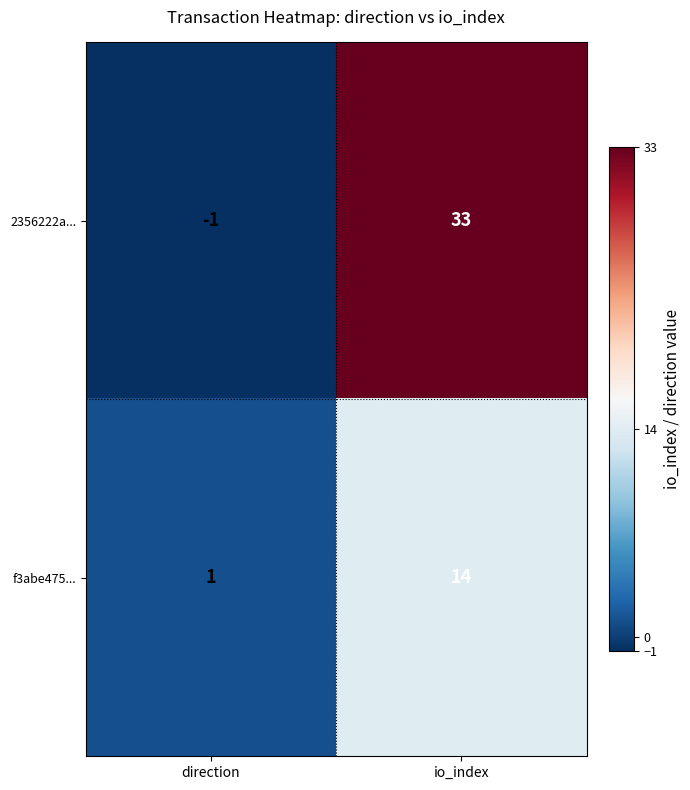

Rank the series by their average value, from highest to lowest.

2356222a..., f3abe475...